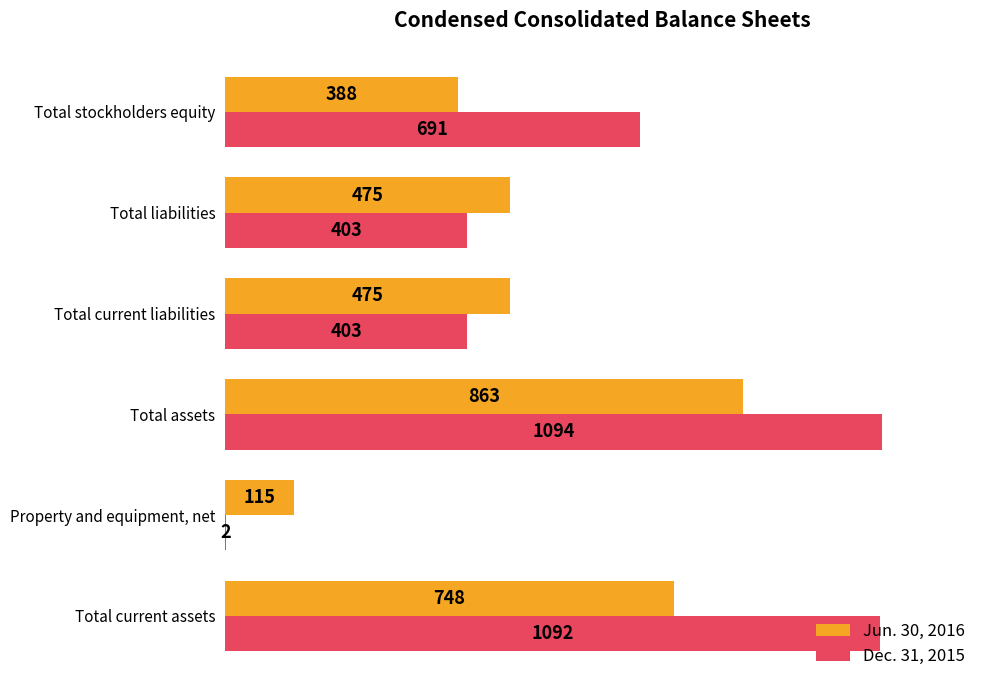

What is the sum of all Dec. 31, 2015 values?

3685